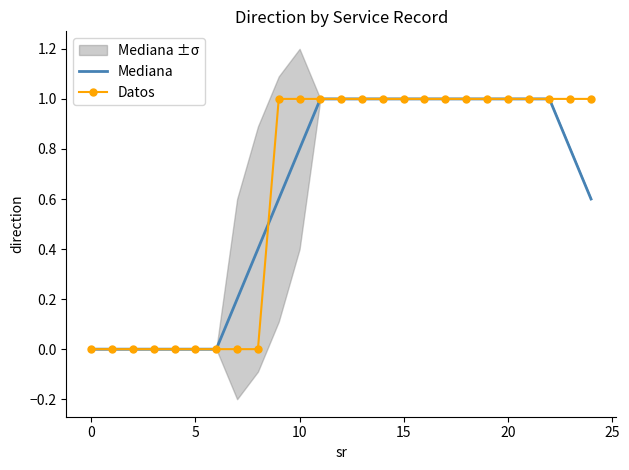

Reading left to right, transcribe all the data shown in this chart.

Mediana: 0.0	0.0	0.0	0.0	0.0	0.0	0.0	0.2	0.4	0.6	0.8	1.0	1.0	1.0	1.0	1.0	1.0	1.0	1.0	1.0	1.0	1.0	1.0	0.8	0.6
Datos: 0.0	0.0	0.0	0.0	0.0	0.0	0.0	0.0	0.0	1.0	1.0	1.0	1.0	1.0	1.0	1.0	1.0	1.0	1.0	1.0	1.0	1.0	1.0	1.0	1.0